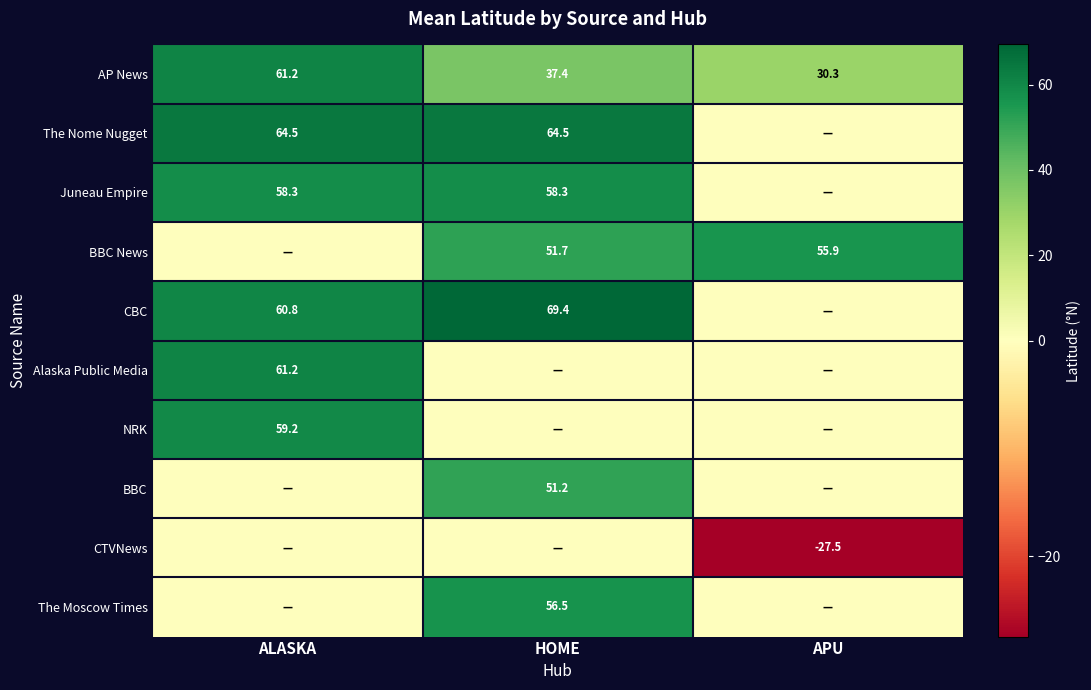

Is the value of BBC at HOME greater than the value of The Nome Nugget at HOME?

No